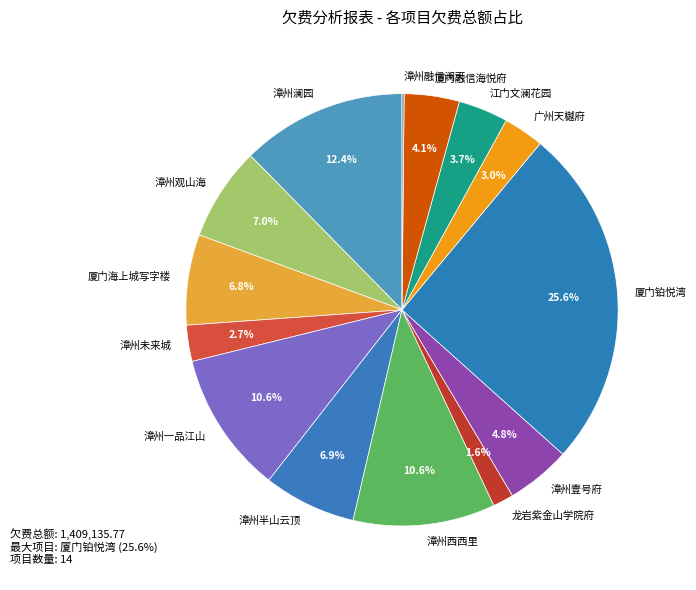

Approximately how many times larger is the value at 广州天樾府 compared to 漳州半山云顶?

0.4